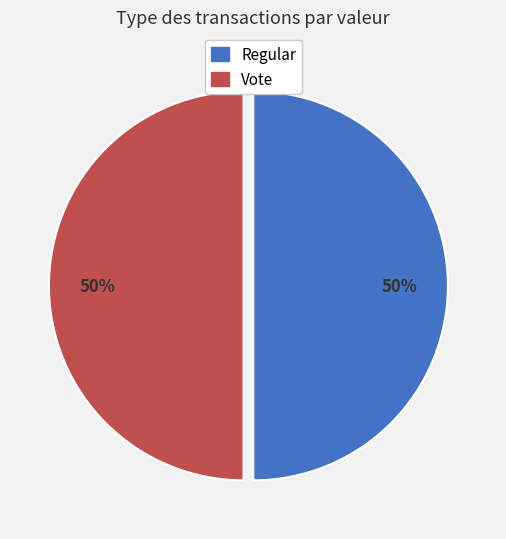

How many segments does this pie chart have?

2